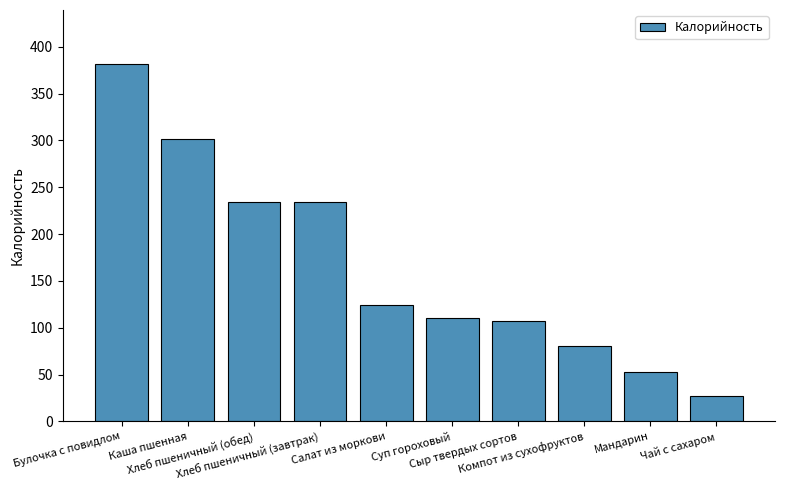

How many values exceed 123?

5